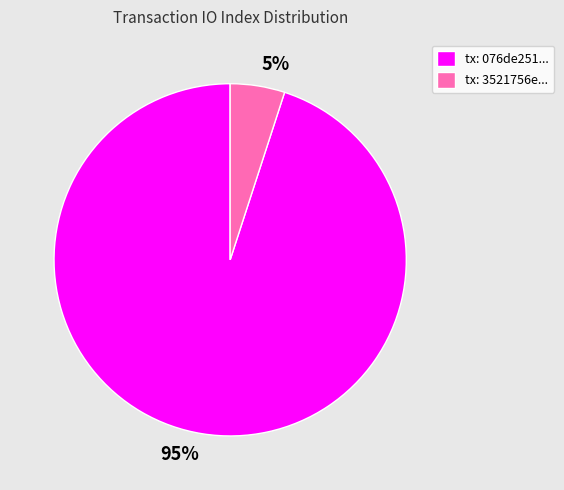

Rank the categories by value from lowest to highest.

tx: 3521756e..., tx: 076de251...